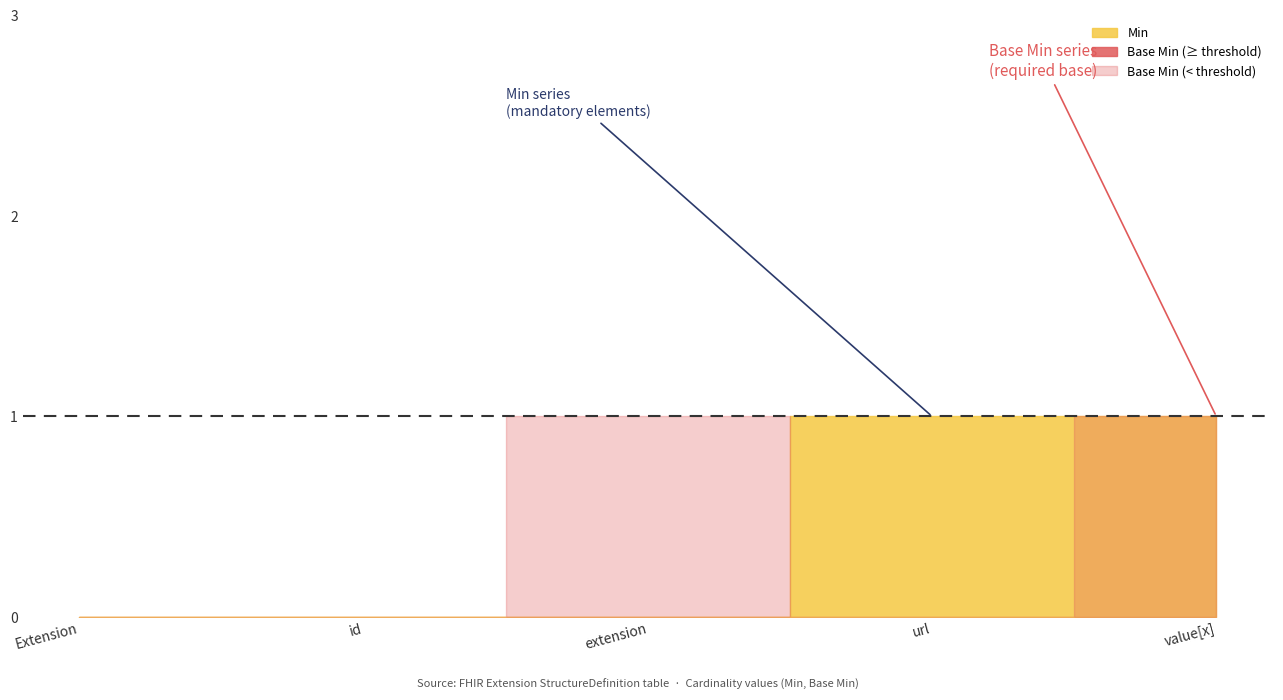

Between which two adjacent categories do Min and Base Min first intersect?

Extension.extension and Extension.url